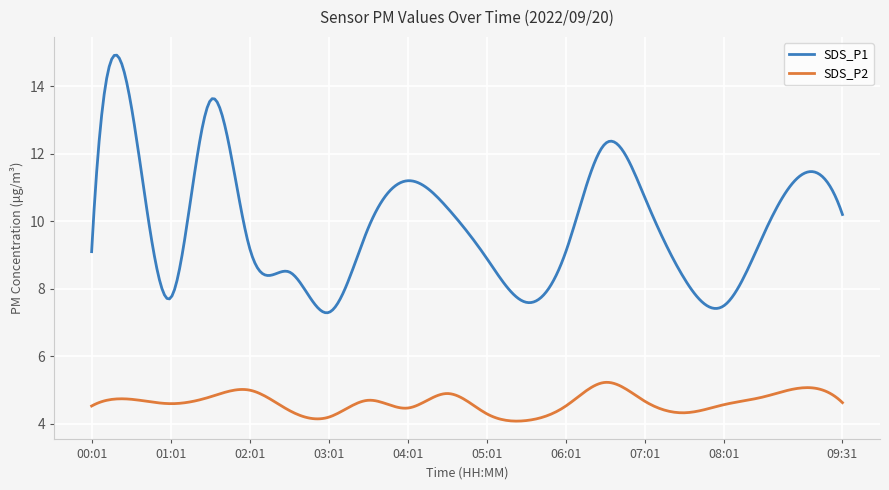

True or false: SDS_P2 and SDS_P1 intersect in this chart.

False